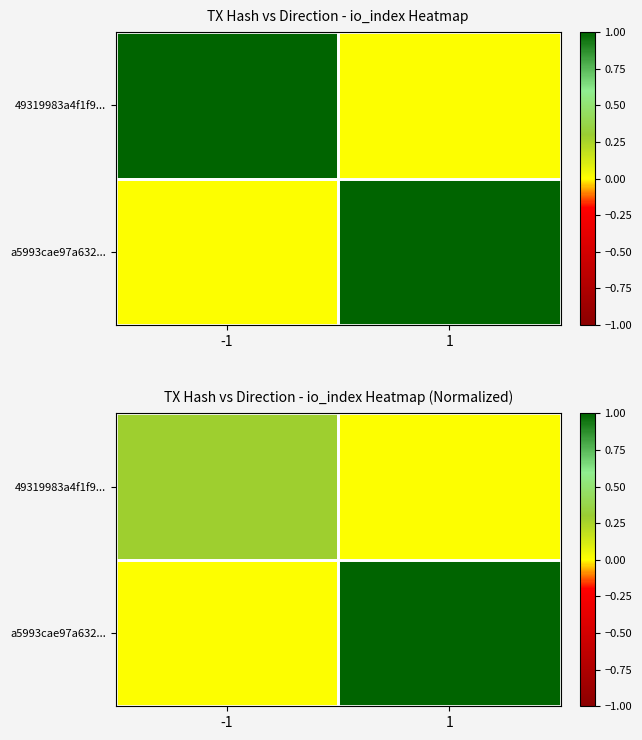

Between -1 and 1, which is larger?

-1